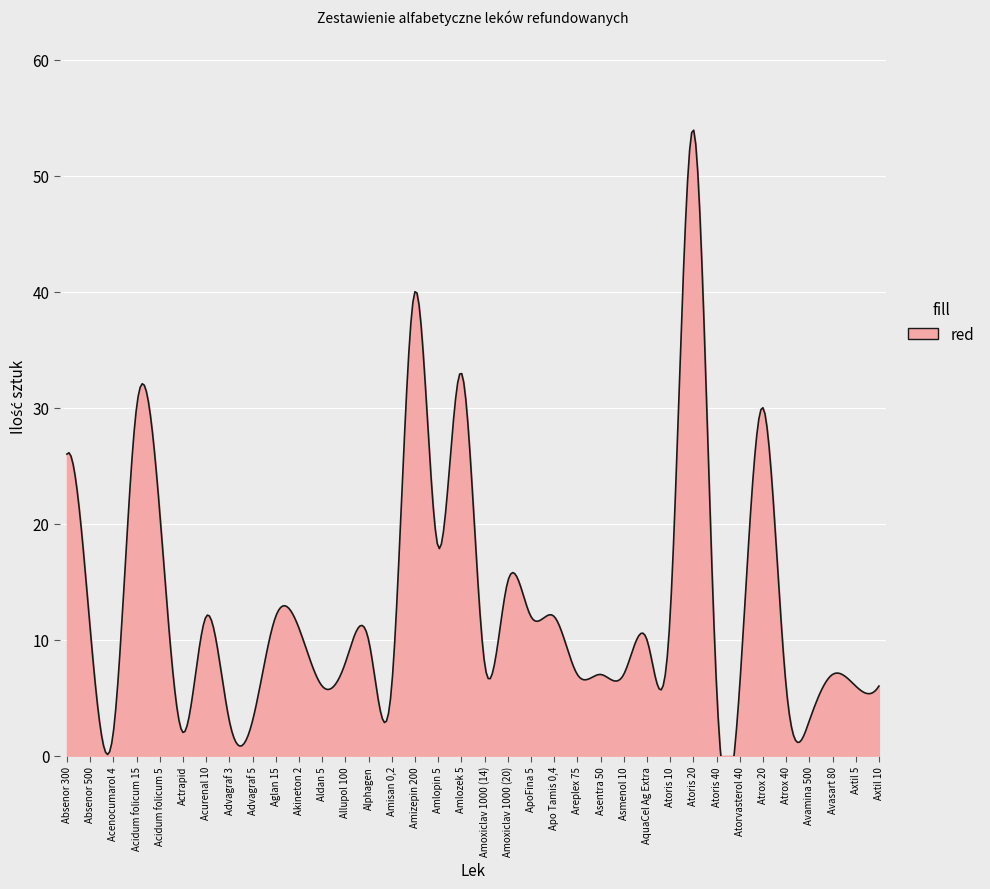

Which label corresponds to the smallest value in the chart?

Acenocumarol 4